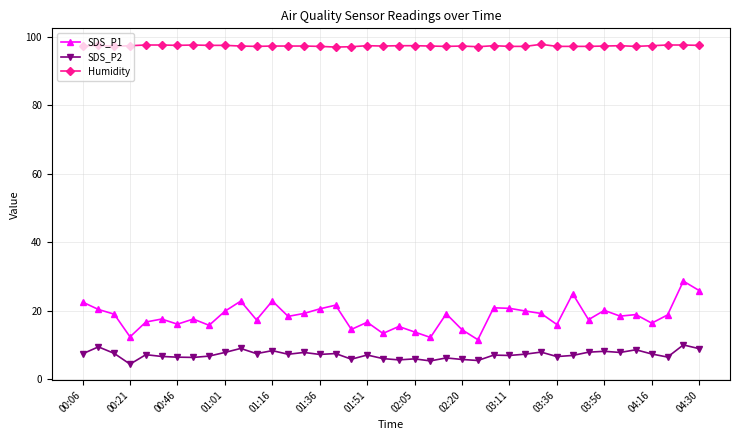

How many Humidity values are between 97 and 98?

40